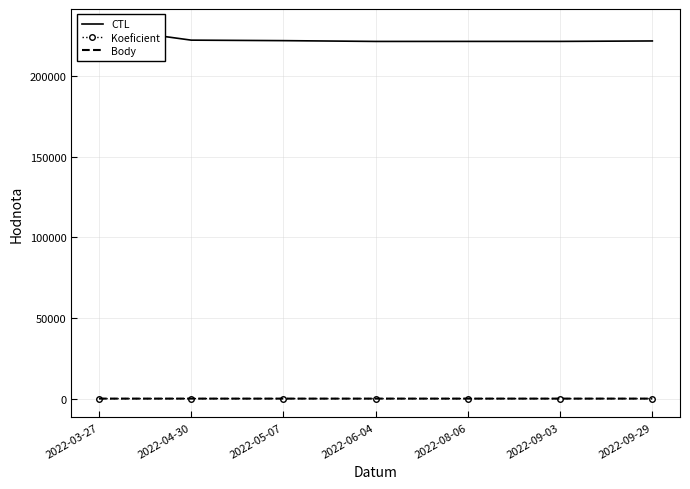

Which category has the lowest value across all series?

2022-03-27